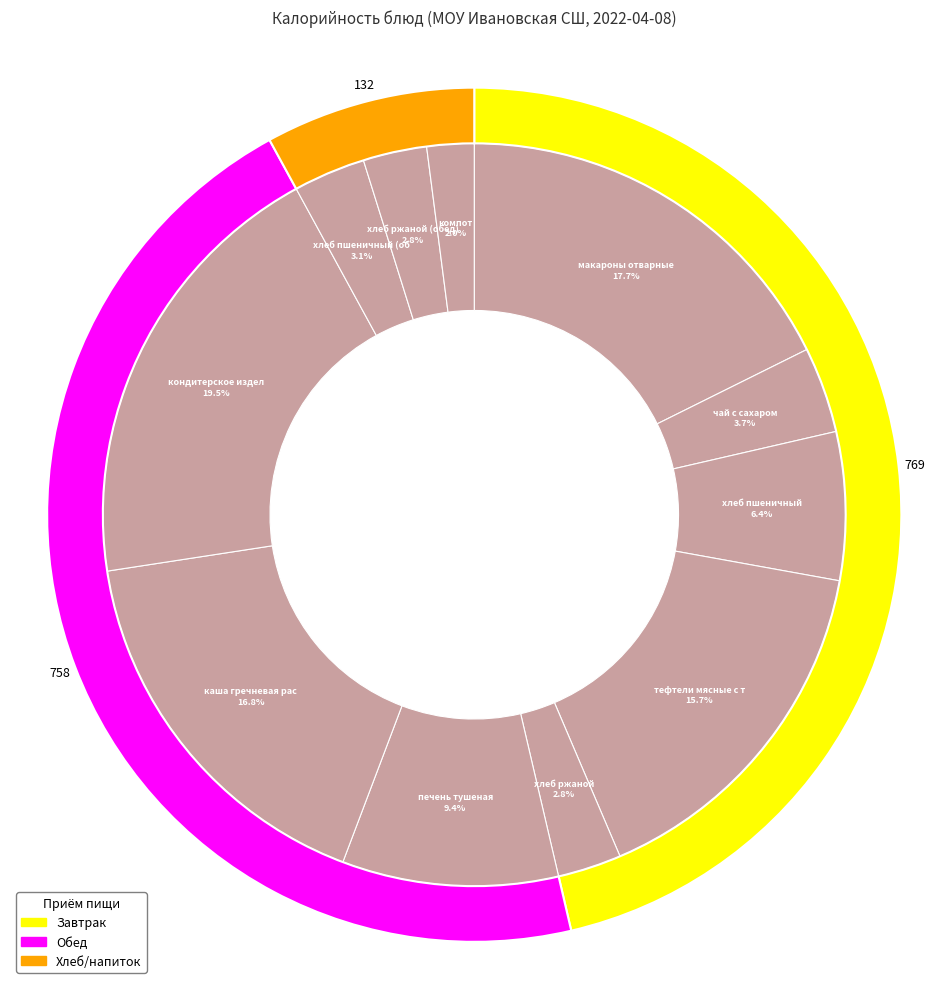

Approximately how many times larger is the value at хлеб ржаной compared to хлеб пшеничный?

0.4